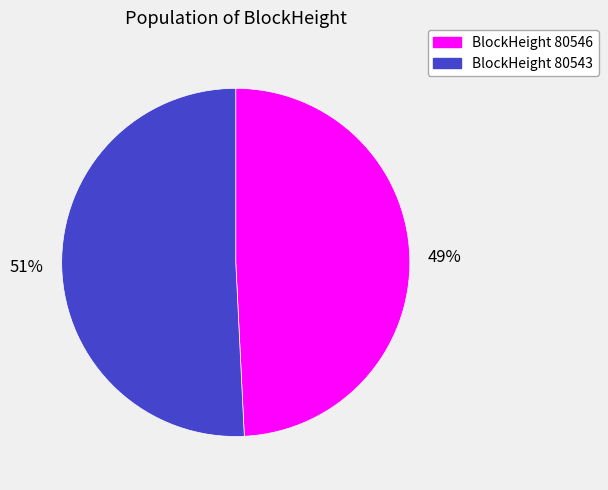

How many slices are in this pie chart?

2